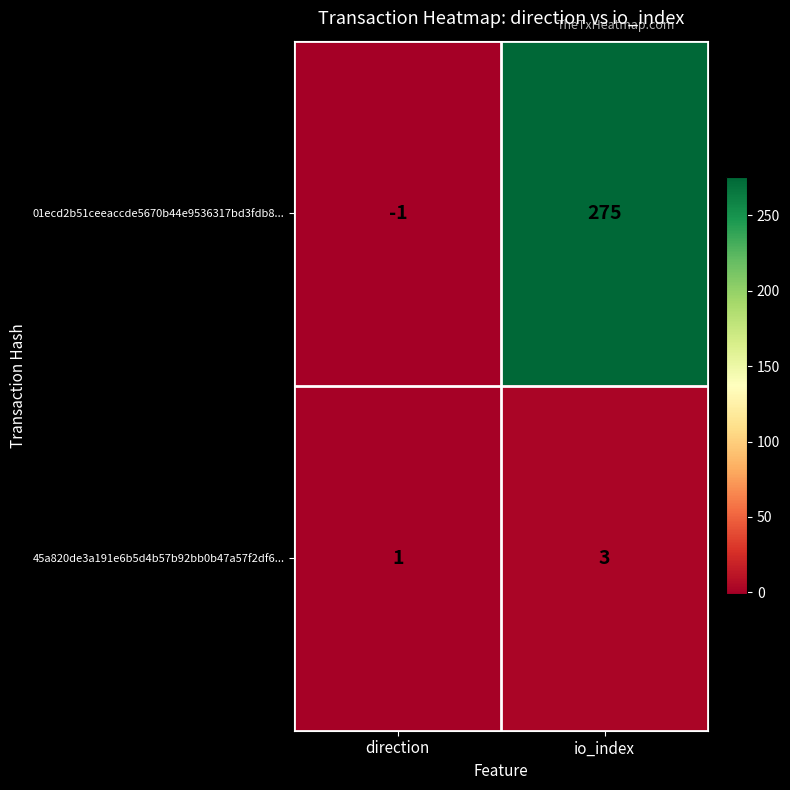

Which series has the largest total across all categories?

01ecd2b51ceeaccde5670b44e9536317bd3fdb8...